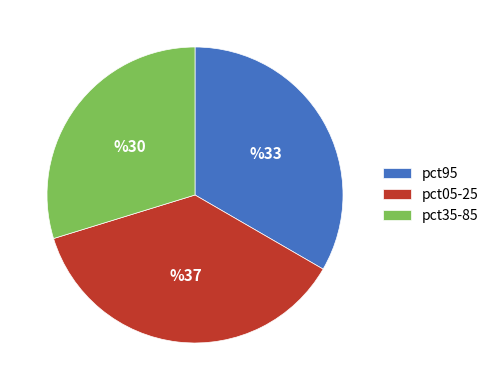

Do pct95 and pct35-85 together represent more than half of the pie?

Yes